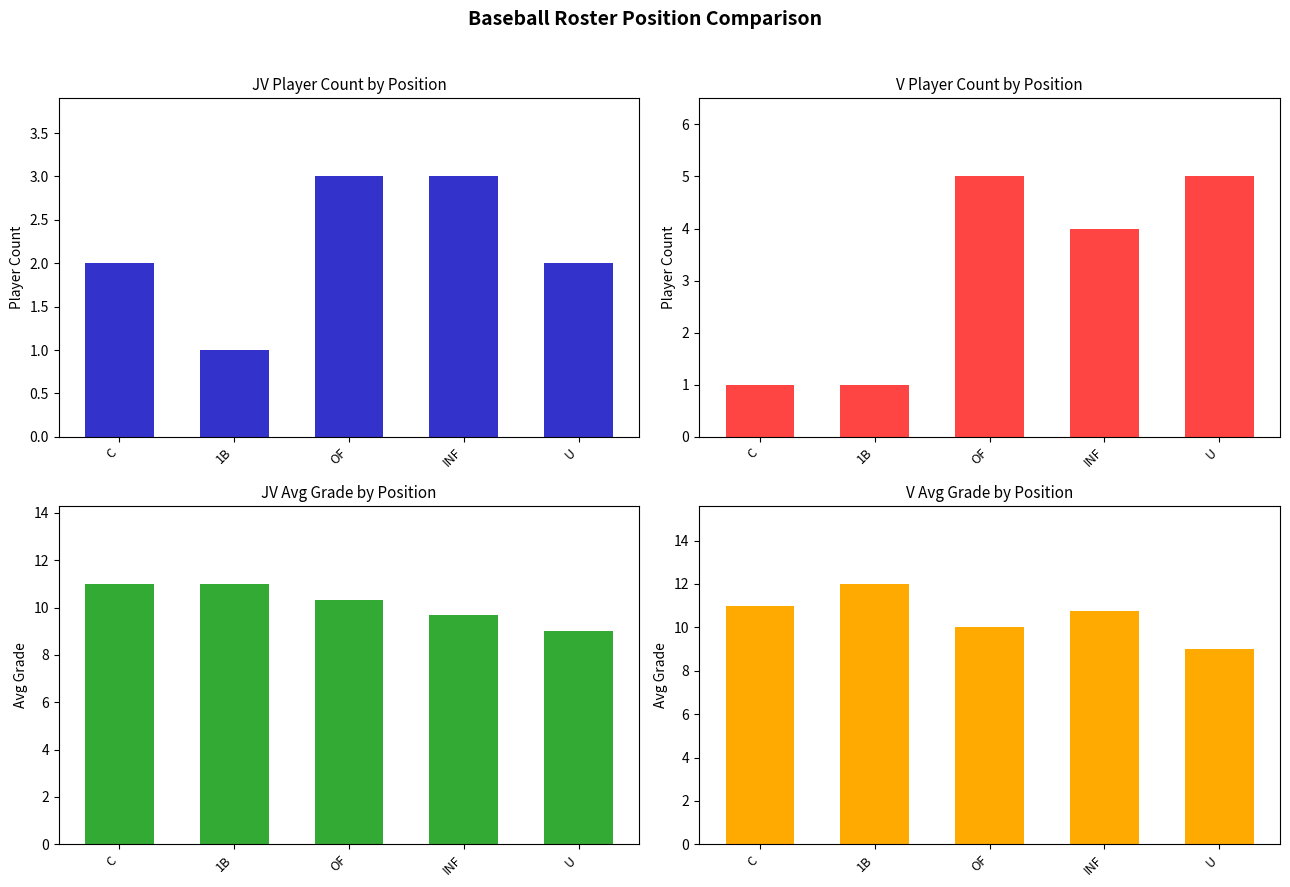

At how many categories does at least one series exceed 5?

5